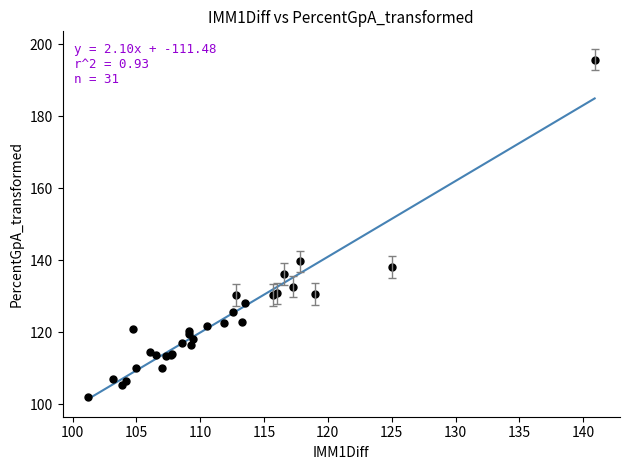

What Y value in the scatter plot is closest to 148?

139.7